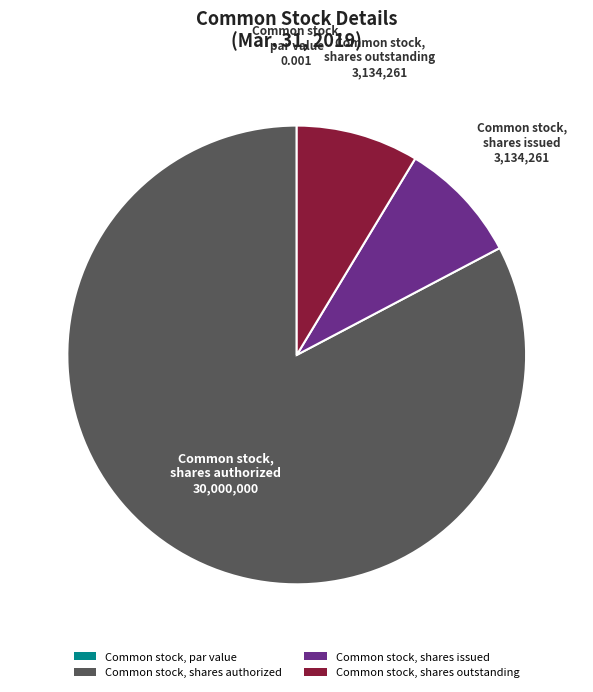

True or false: Common stock, shares outstanding accounts for 9% of the total.

True